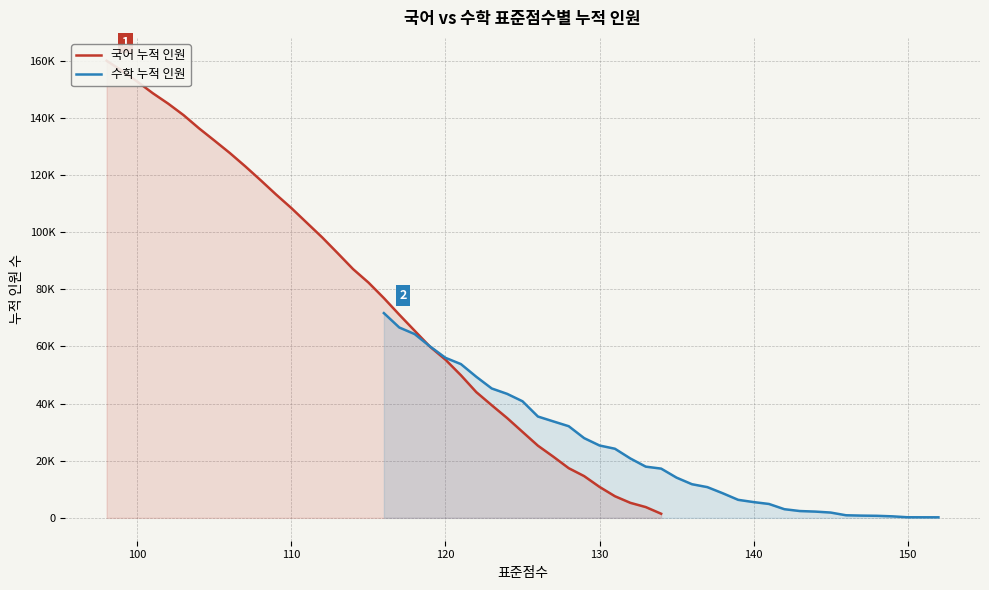

Rank the series by their average value, from highest to lowest.

국어 누적 인원, 수학 누적 인원